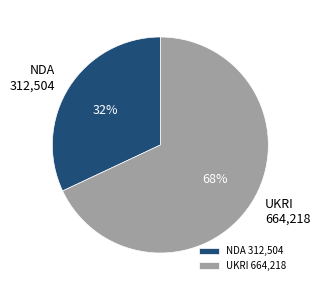

Which slice represents more than half of the pie?

UKRI